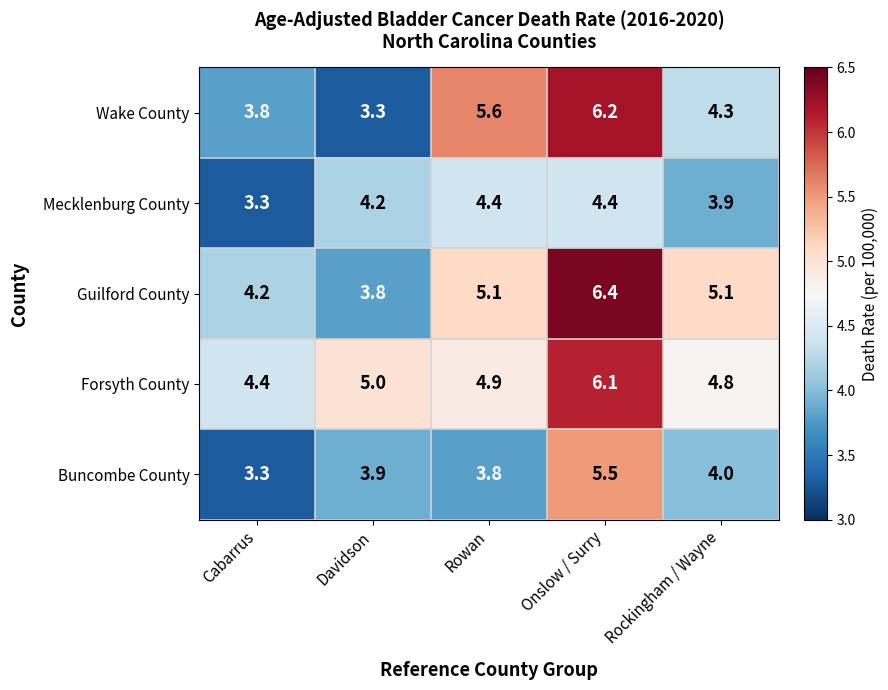

At which category does the chart reach its peak across all series?

Onslow / Surry